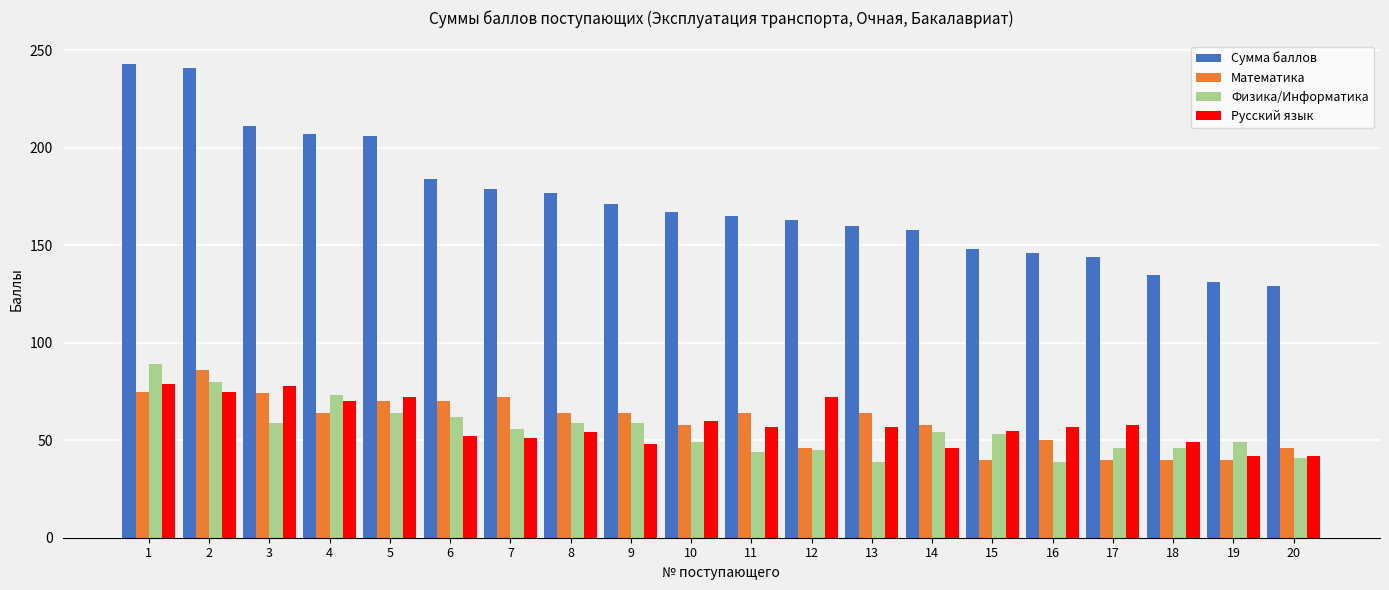

Which series has the widest spread of values?

Сумма баллов